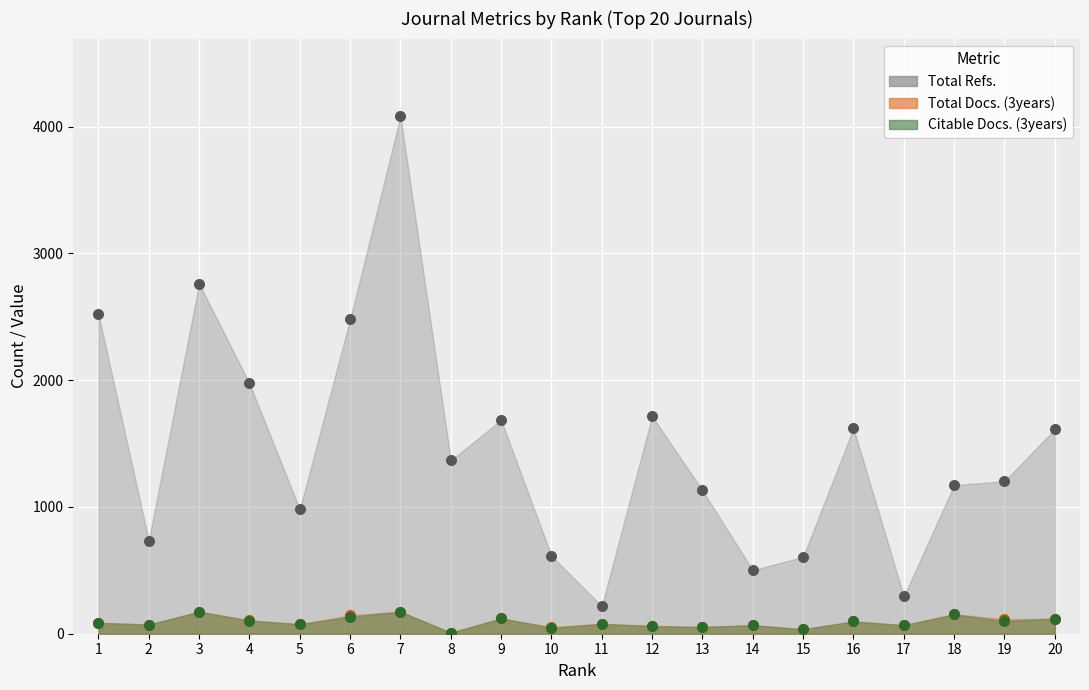

What is the total value across all series at 2?

879